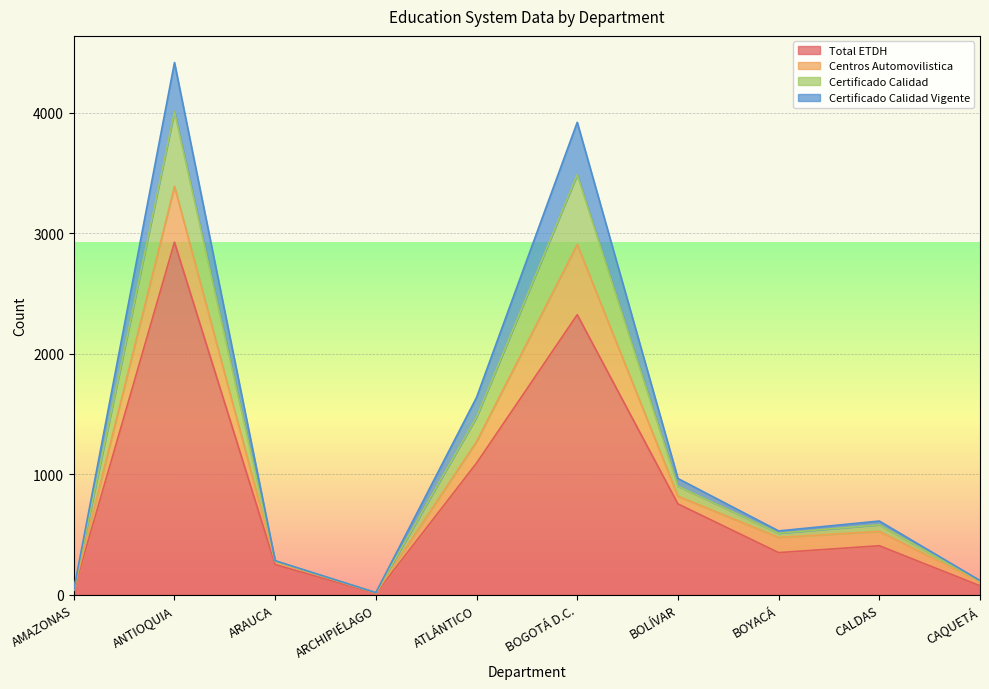

What is the highest value of the Total ETDH series?

2926